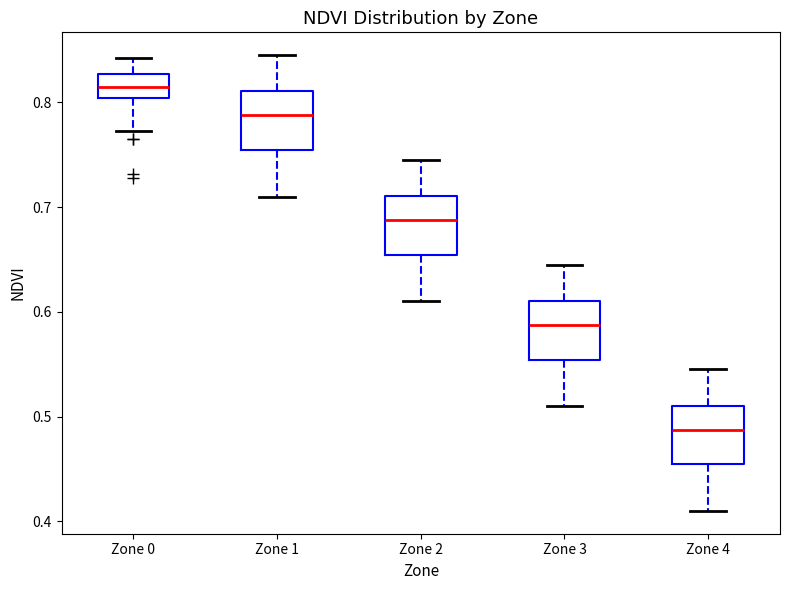

Reading left to right, transcribe this box plot: for each box, give where its median line is, the range the box spans, and where its two whiskers end, as read against the y-axis. The values are not printed on the chart, so give them approximately, as read against the axis.

Zone 0: median 0.81, box 0.80 to 0.83, whiskers 0.77 to 0.84
Zone 1: median 0.79, box 0.75 to 0.81, whiskers 0.71 to 0.85
Zone 2: median 0.69, box 0.65 to 0.71, whiskers 0.61 to 0.75
Zone 3: median 0.59, box 0.55 to 0.61, whiskers 0.51 to 0.65
Zone 4: median 0.49, box 0.45 to 0.51, whiskers 0.41 to 0.55